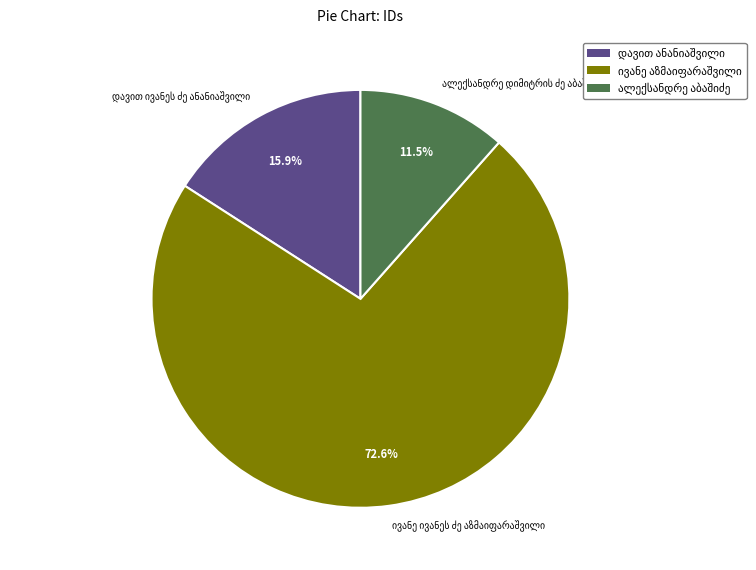

Does any single category account for the majority?

Yes